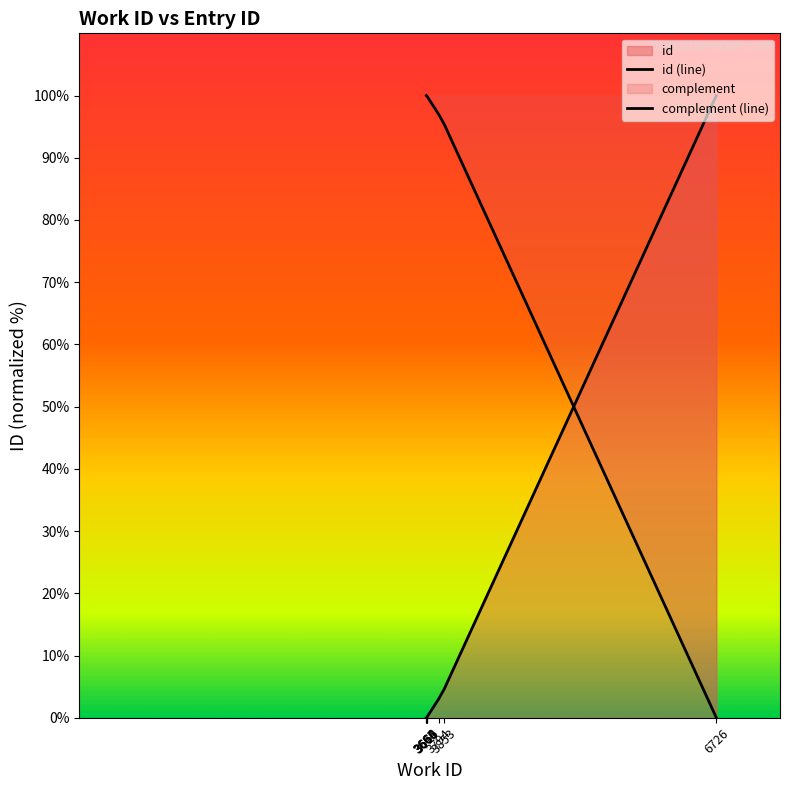

Where is the data nearest to the value 50?

3853